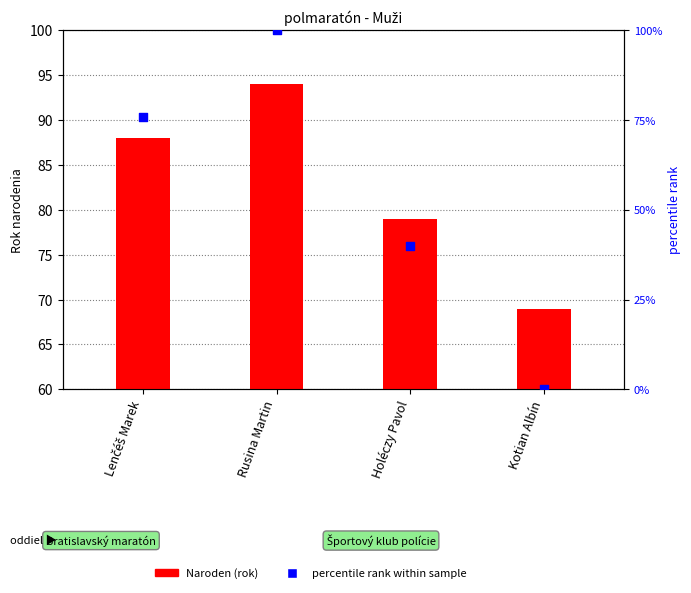

Which series contains the lowest Y value?

percentile rank within sample